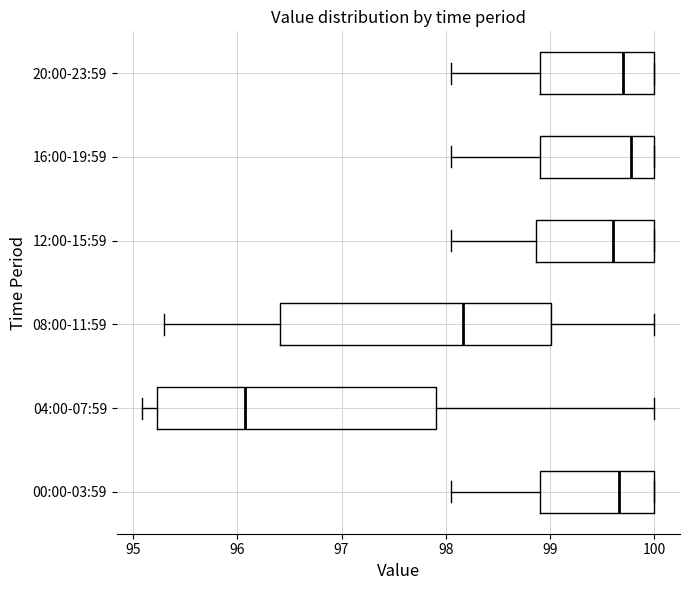

Where does the left whisker of the box for 00:00-03:59 end on the x-axis? The values are not printed on the chart, so give them approximately, as read against the axis.

98.1